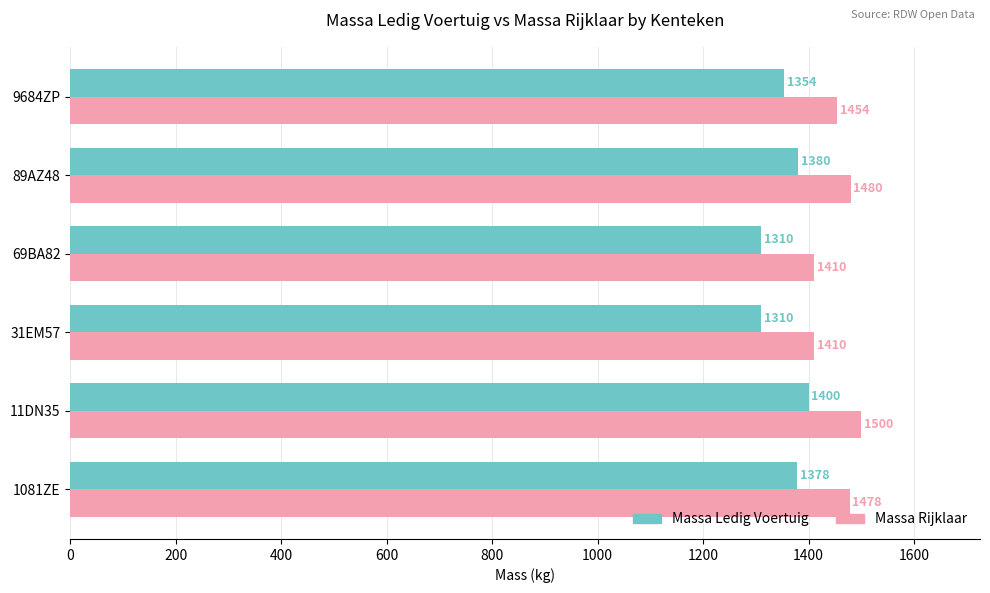

What is the spread (max minus min) of values at 1081ZE?

100